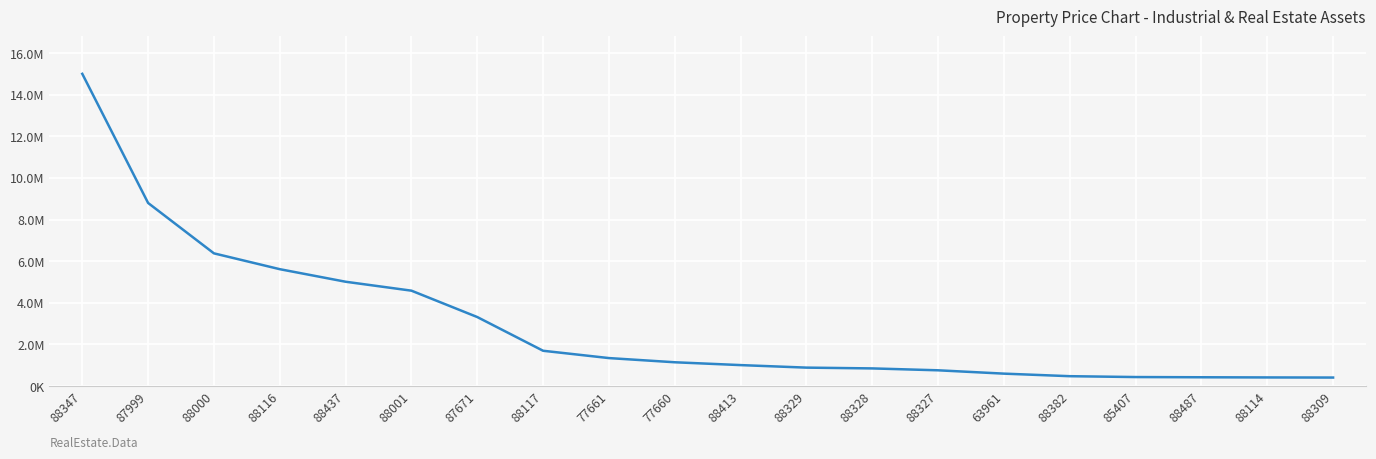

What position from the left is 88001?

6